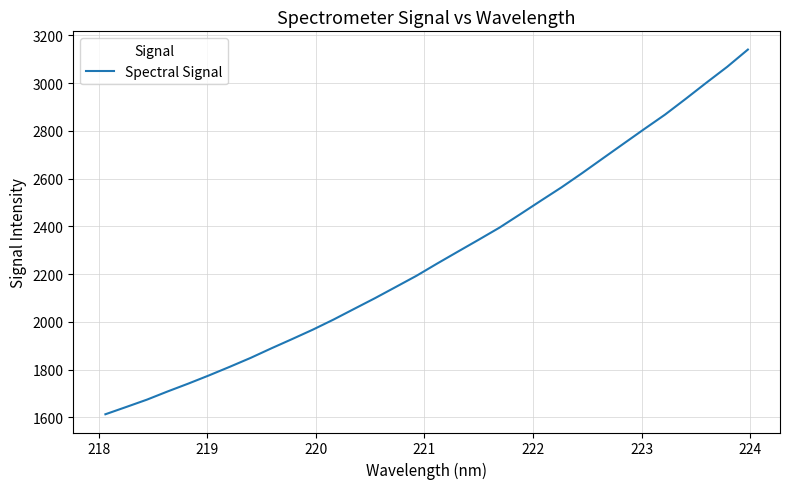

What is the maximum value shown in the chart?

3140.6